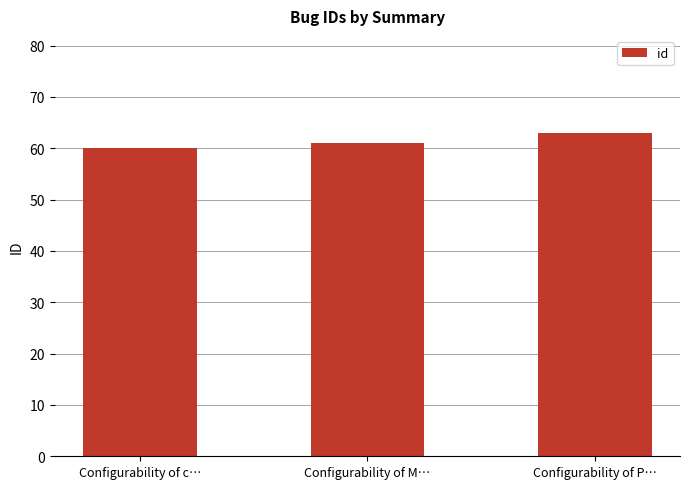

How many data points are less than 61?

1